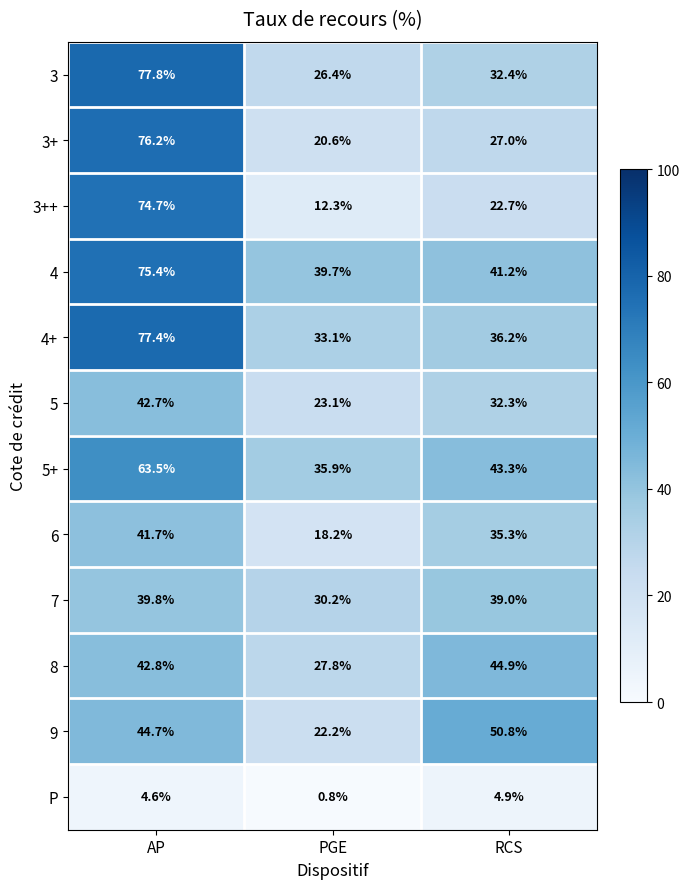

Where is 6 nearest to the value 29?

RCS